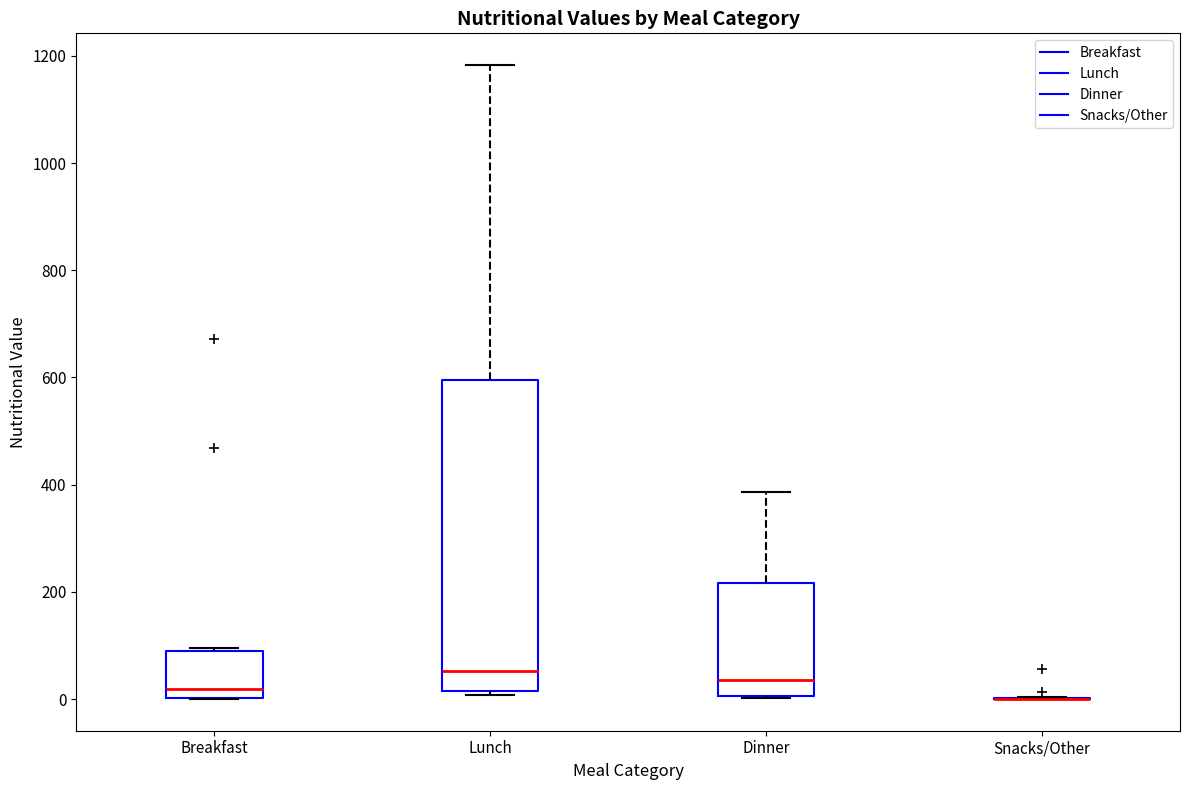

Reading left to right, transcribe this box plot: for each box, give where its median line is, the range the box spans, and where its two whiskers end, as read against the y-axis. The values are not printed on the chart, so give them approximately, as read against the axis.

Breakfast: median 20, box 0 to 80, whiskers 0 to 100
Lunch: median 60, box 20 to 600, whiskers 0 to 1180
Dinner: median 40, box 0 to 220, whiskers 0 to 380
Snacks/Other: box collapsed to a line at 0, whiskers 0 to 0